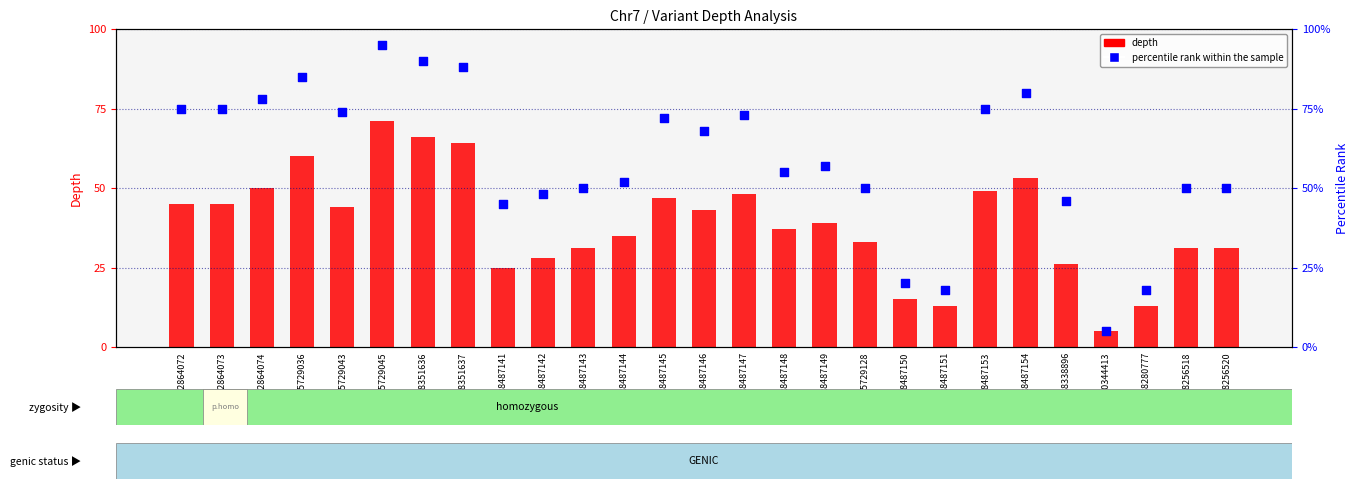

Which series contains the highest Y value?

percentile rank within the sample